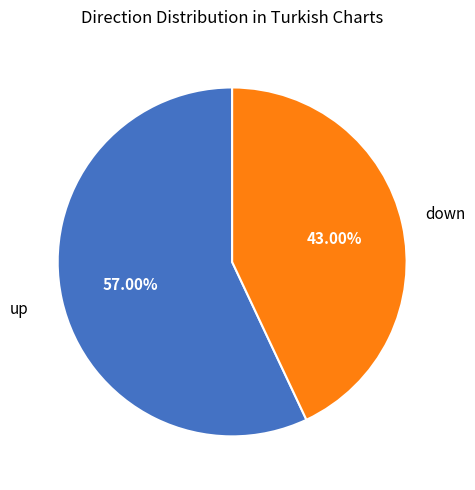

Approximately how many times larger is the value at down compared to up?

0.8